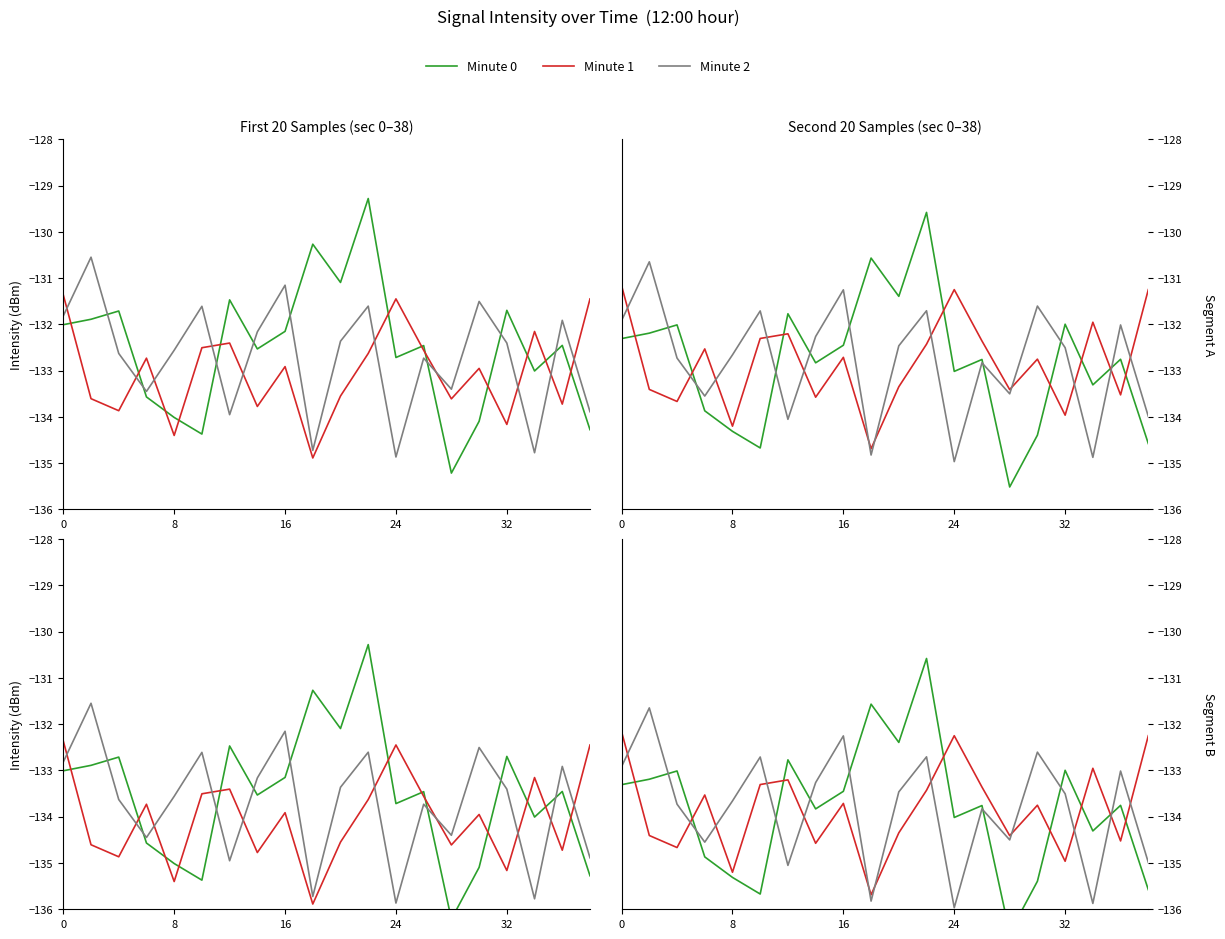

Reading right to left, extract all data points from this chart.

Minute 0: -135.6	-133.8	-134.3	-133.0	-135.4	-136.5	-133.8	-134.0	-130.6	-132.4	-131.6	-133.5	-133.8	-132.8	-135.7	-135.3	-134.9	-133.0	-133.2	-133.3
Minute 1: -132.2	-134.5	-133.0	-135.0	-133.8	-134.4	-133.4	-132.2	-133.4	-134.3	-135.7	-133.7	-134.6	-133.2	-133.3	-135.2	-133.5	-134.7	-134.4	-132.2
Minute 2: -135.0	-133.0	-135.9	-133.5	-132.6	-134.5	-133.8	-136.0	-132.7	-133.5	-135.8	-132.3	-133.3	-135.1	-132.7	-133.7	-134.5	-133.7	-131.6	-132.9